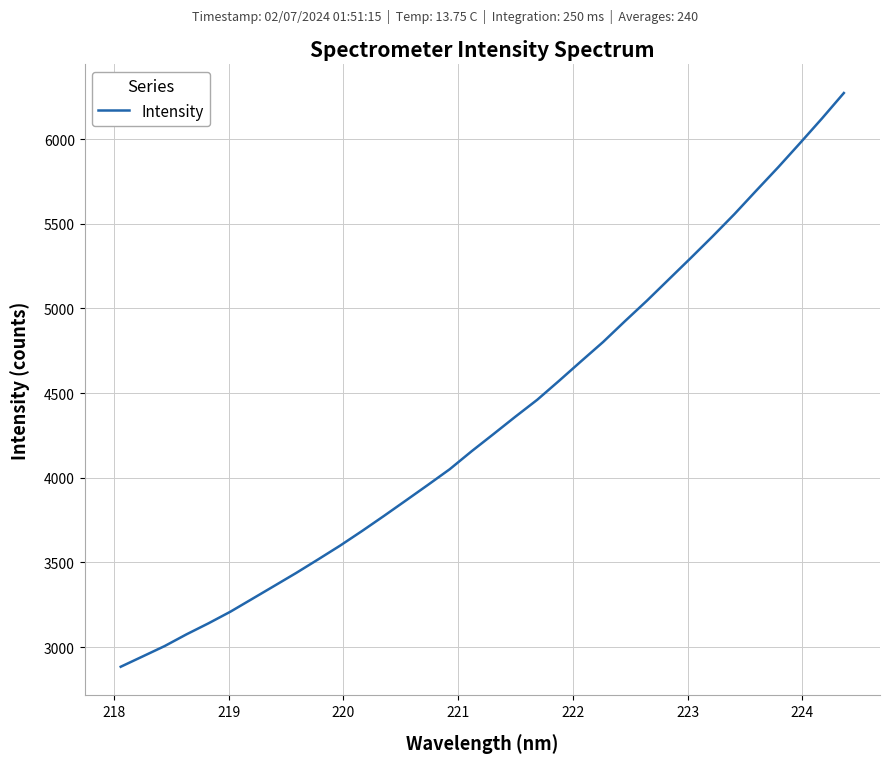

True or false: the data has more than 1 interior local peaks.

False